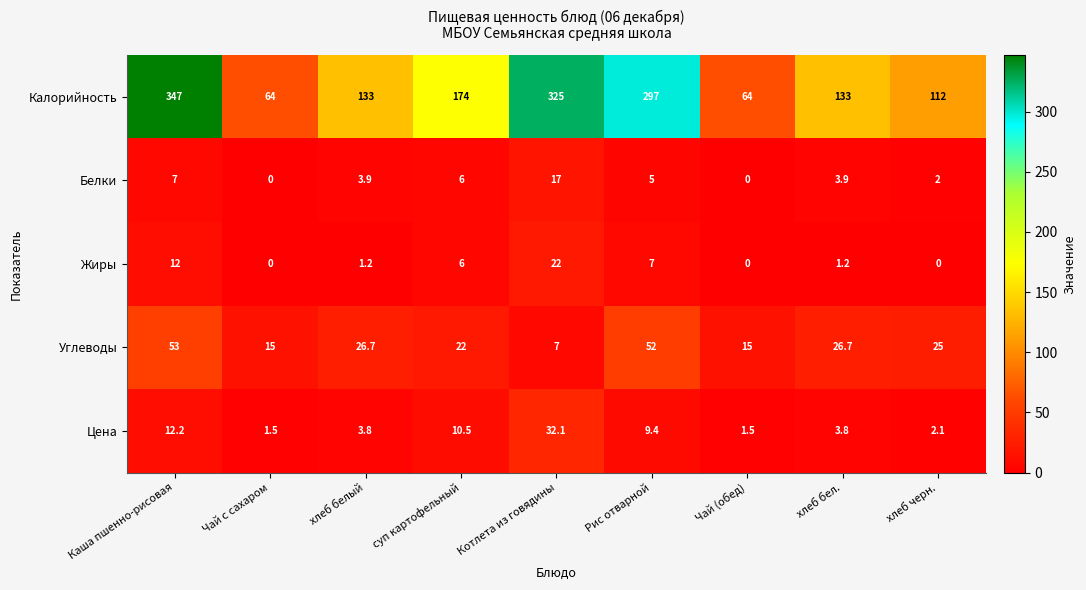

The value of Жиры at Чай с сахаром is 14.0. True or false?

False